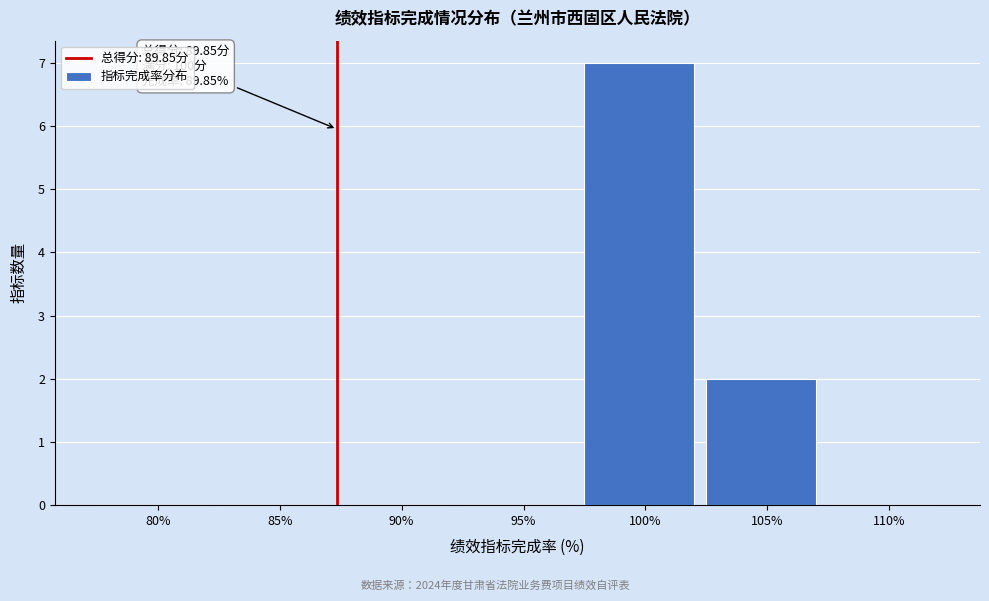

Reading left to right, list all the values displayed in this chart.

80%=0	85%=0	90%=0	95%=0	100%=7	105%=2	110%=0